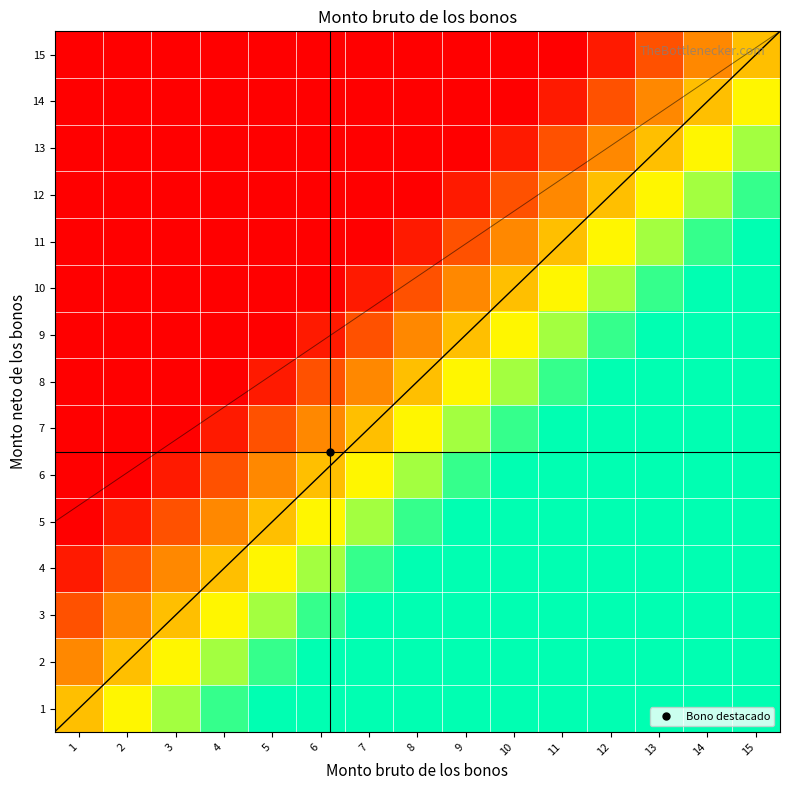

Reading right to left, transcribe all the data shown in this chart.

1: 15=1.0	14=1.0	13=1.0	12=1.0	11=1.0	10=1.0	9=1.0	8=1.0	7=1.0	6=1.0	5=1.0	4=0.9	3=0.8	2=0.6	1=0.5
2: 15=1.0	14=1.0	13=1.0	12=1.0	11=1.0	10=1.0	9=1.0	8=1.0	7=1.0	6=1.0	5=0.9	4=0.8	3=0.6	2=0.5	1=0.4
3: 15=1.0	14=1.0	13=1.0	12=1.0	11=1.0	10=1.0	9=1.0	8=1.0	7=1.0	6=0.9	5=0.8	4=0.6	3=0.5	2=0.4	1=0.2
4: 15=1.0	14=1.0	13=1.0	12=1.0	11=1.0	10=1.0	9=1.0	8=1.0	7=0.9	6=0.8	5=0.6	4=0.5	3=0.4	2=0.2	1=0.1
5: 15=1.0	14=1.0	13=1.0	12=1.0	11=1.0	10=1.0	9=1.0	8=0.9	7=0.8	6=0.6	5=0.5	4=0.4	3=0.2	2=0.1	1=0.0
6: 15=1.0	14=1.0	13=1.0	12=1.0	11=1.0	10=1.0	9=0.9	8=0.8	7=0.6	6=0.5	5=0.4	4=0.2	3=0.1	2=0.0	1=0.0
7: 15=1.0	14=1.0	13=1.0	12=1.0	11=1.0	10=0.9	9=0.8	8=0.6	7=0.5	6=0.4	5=0.2	4=0.1	3=0.0	2=0.0	1=0.0
8: 15=1.0	14=1.0	13=1.0	12=1.0	11=0.9	10=0.8	9=0.6	8=0.5	7=0.4	6=0.2	5=0.1	4=0.0	3=0.0	2=0.0	1=0.0
9: 15=1.0	14=1.0	13=1.0	12=0.9	11=0.8	10=0.6	9=0.5	8=0.4	7=0.2	6=0.1	5=0.0	4=0.0	3=0.0	2=0.0	1=0.0
10: 15=1.0	14=1.0	13=0.9	12=0.8	11=0.6	10=0.5	9=0.4	8=0.2	7=0.1	6=0.0	5=0.0	4=0.0	3=0.0	2=0.0	1=0.0
11: 15=1.0	14=0.9	13=0.8	12=0.6	11=0.5	10=0.4	9=0.2	8=0.1	7=0.0	6=0.0	5=0.0	4=0.0	3=0.0	2=0.0	1=0.0
12: 15=0.9	14=0.8	13=0.6	12=0.5	11=0.4	10=0.2	9=0.1	8=0.0	7=0.0	6=0.0	5=0.0	4=0.0	3=0.0	2=0.0	1=0.0
13: 15=0.8	14=0.6	13=0.5	12=0.4	11=0.2	10=0.1	9=0.0	8=0.0	7=0.0	6=0.0	5=0.0	4=0.0	3=0.0	2=0.0	1=0.0
14: 15=0.6	14=0.5	13=0.4	12=0.2	11=0.1	10=0.0	9=0.0	8=0.0	7=0.0	6=0.0	5=0.0	4=0.0	3=0.0	2=0.0	1=0.0
15: 15=0.5	14=0.4	13=0.2	12=0.1	11=0.0	10=0.0	9=0.0	8=0.0	7=0.0	6=0.0	5=0.0	4=0.0	3=0.0	2=0.0	1=0.0